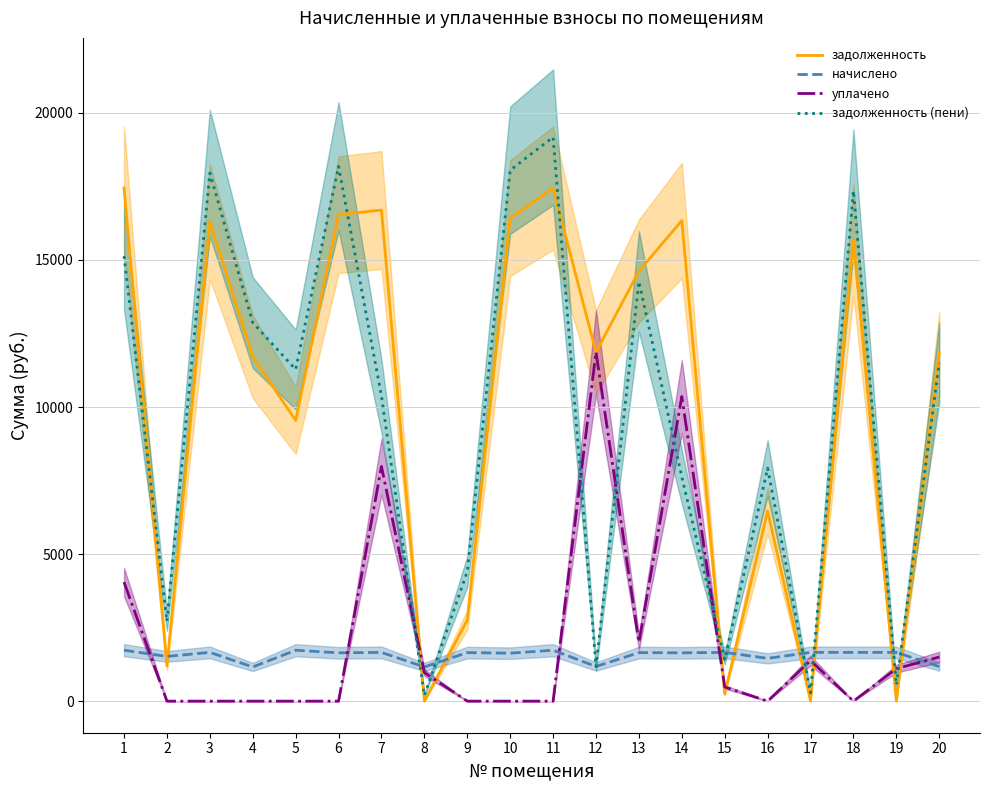

What is the value of the задолженность point at the 3rd from the left?

16297.5